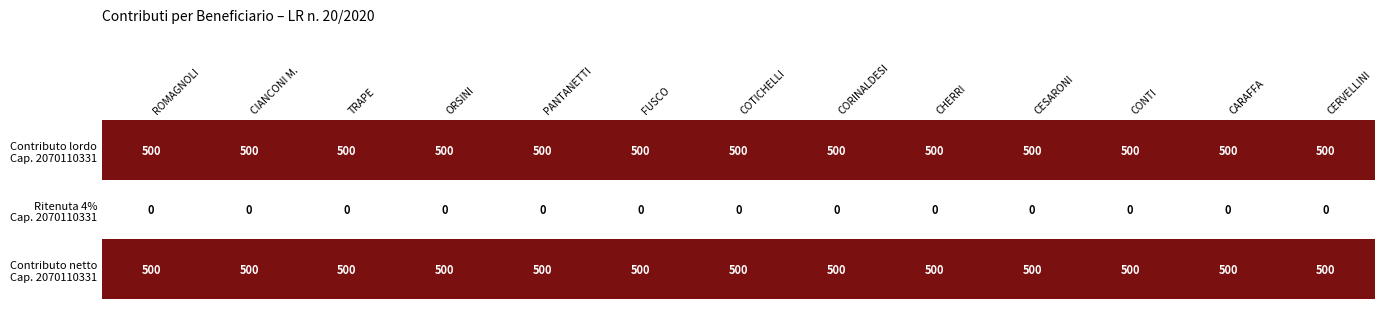

What is the spread (max minus min) of values at TRAPE?

500